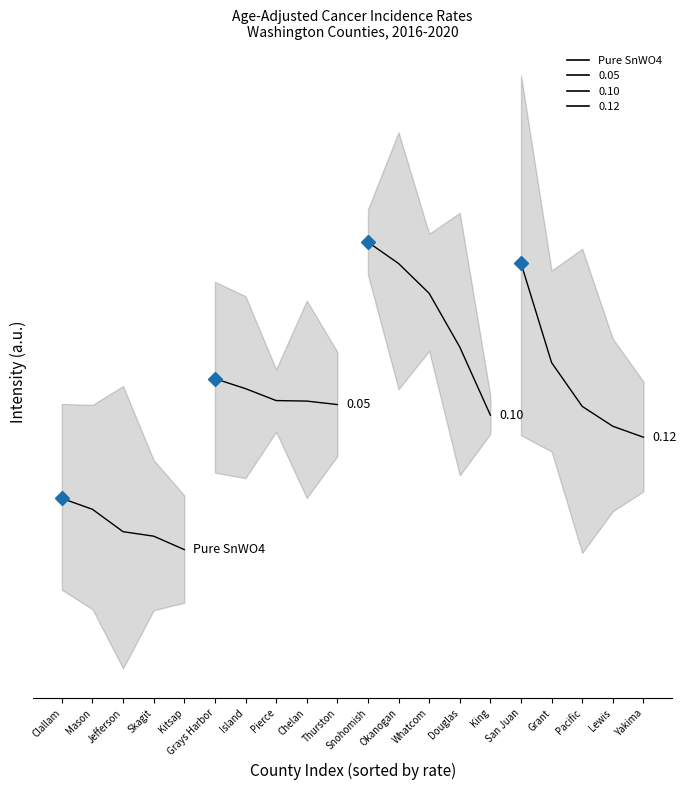

Between Jefferson and Clallam, which is larger?

Clallam